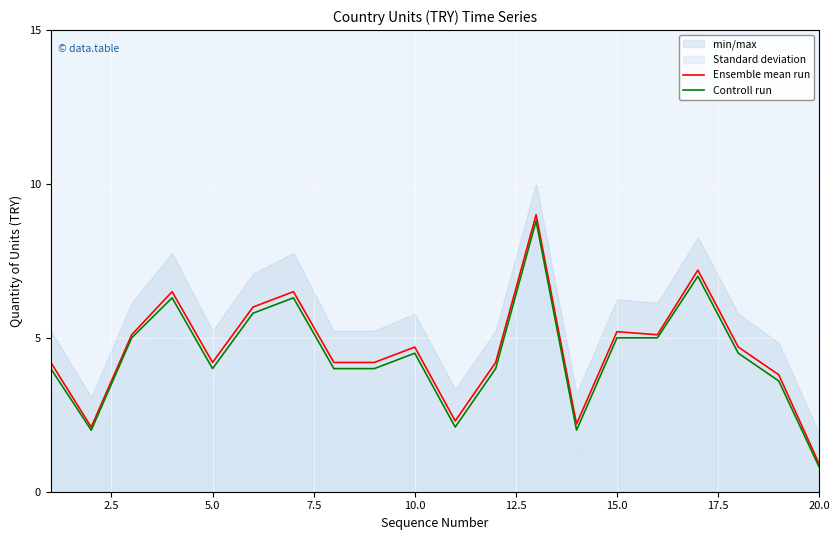

True or false: Ensemble mean run has more than 0 points higher than both neighbors.

True